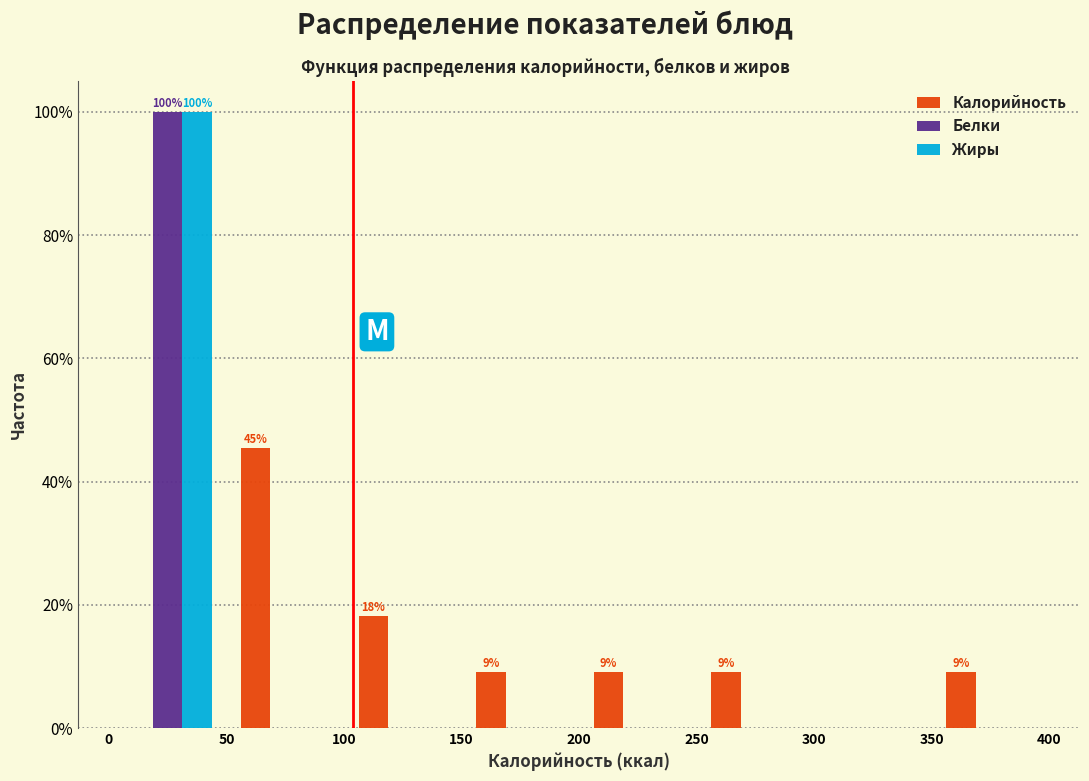

In the Жиры series, which range on the x-axis has the tallest bar?

0 to 50